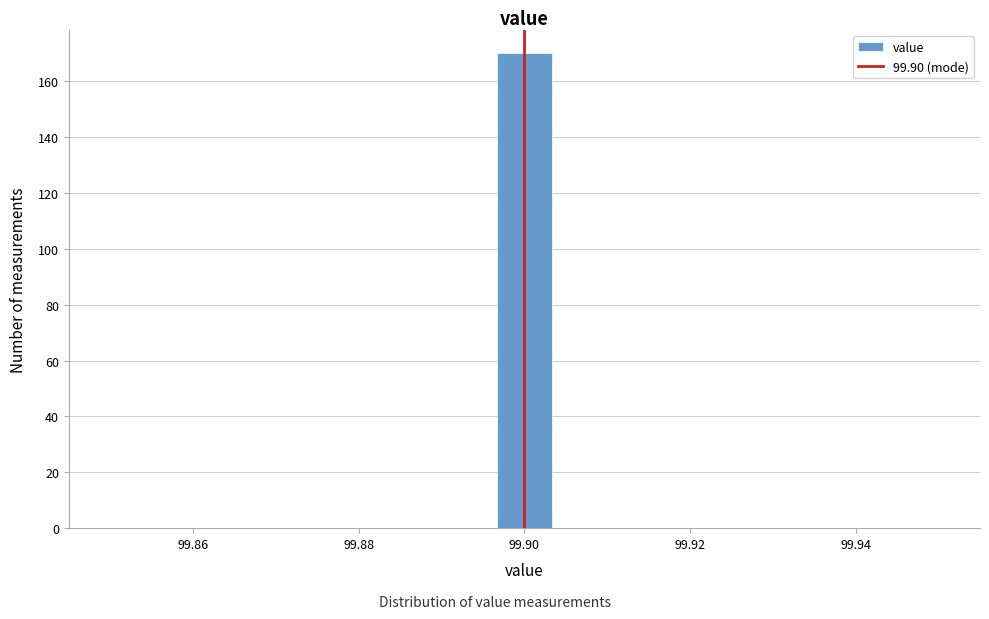

Around what value on the x-axis is the tallest bar? Give the approximate position of its centre, as read against the axis.

99.900